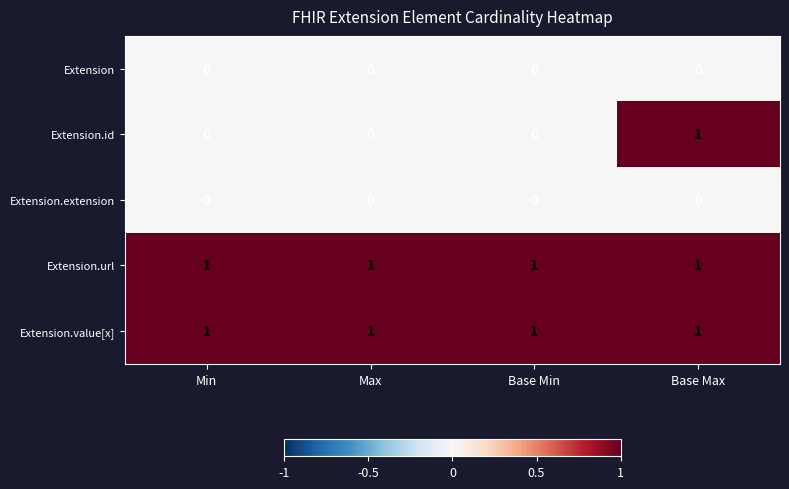

How many distinct data groups are displayed?

5